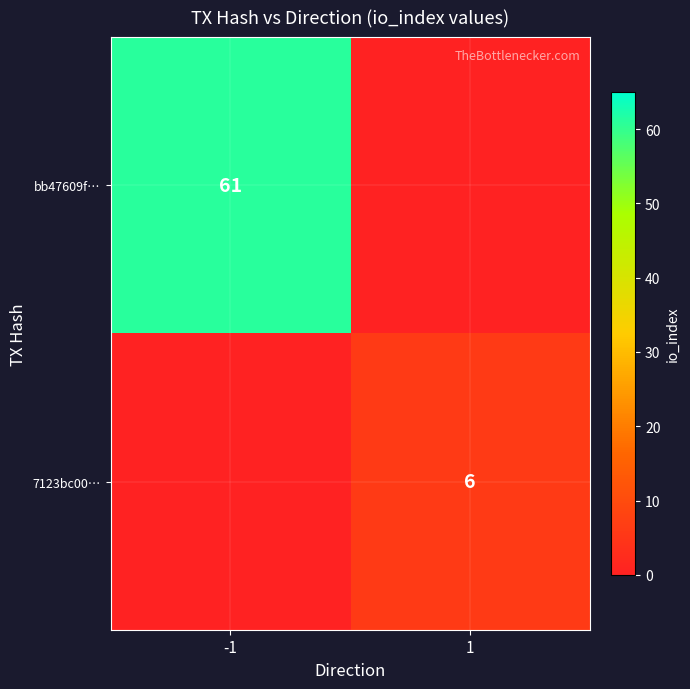

Is it true that 7123bc00… equals 6 at 1?

True